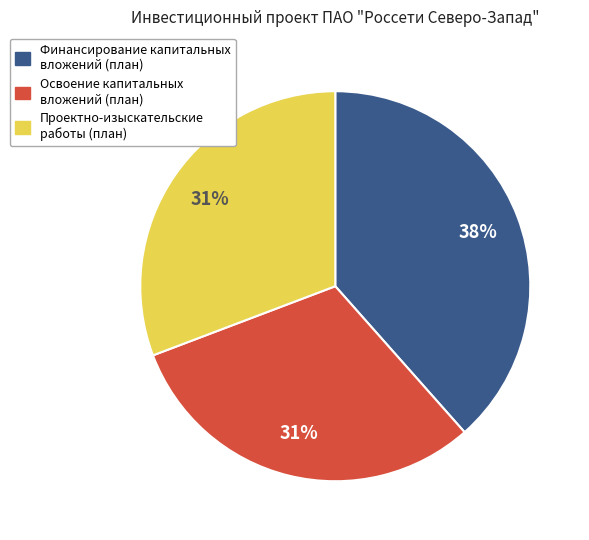

How many slices are in this pie chart?

3